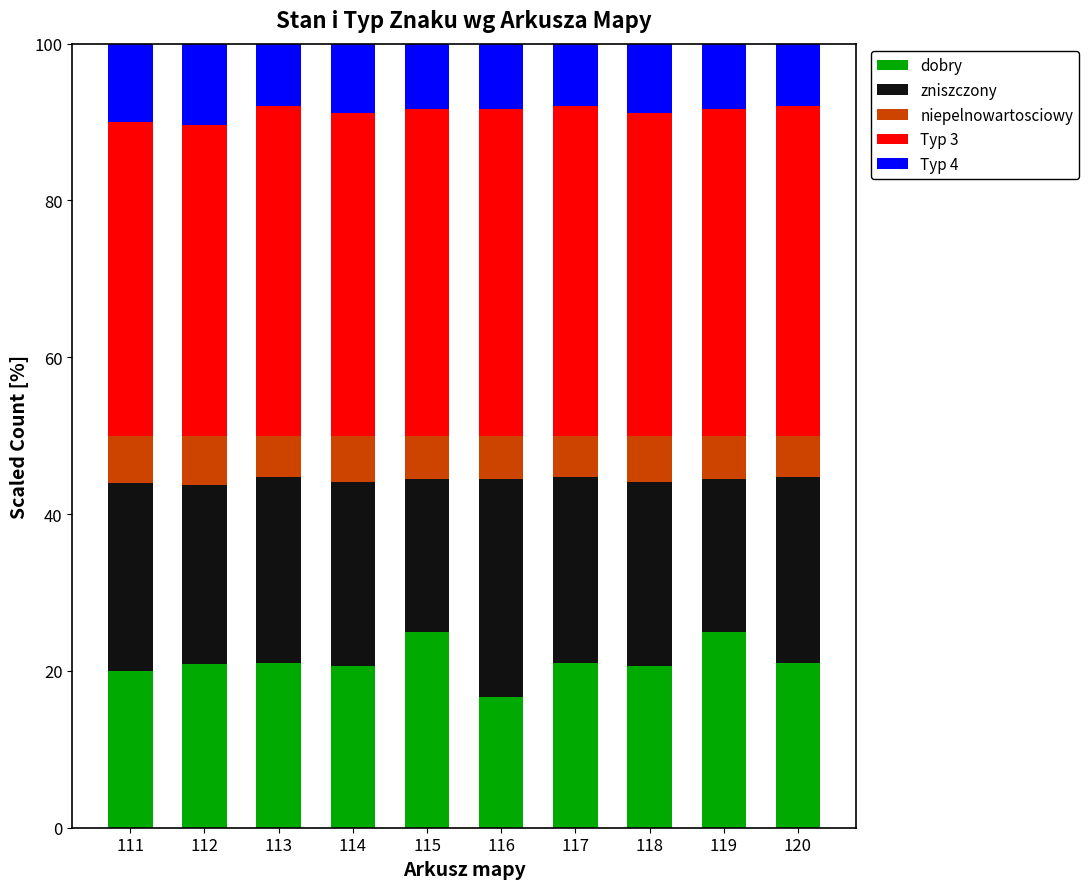

What is the sum of the dobry values at 115 and 114?

45.6